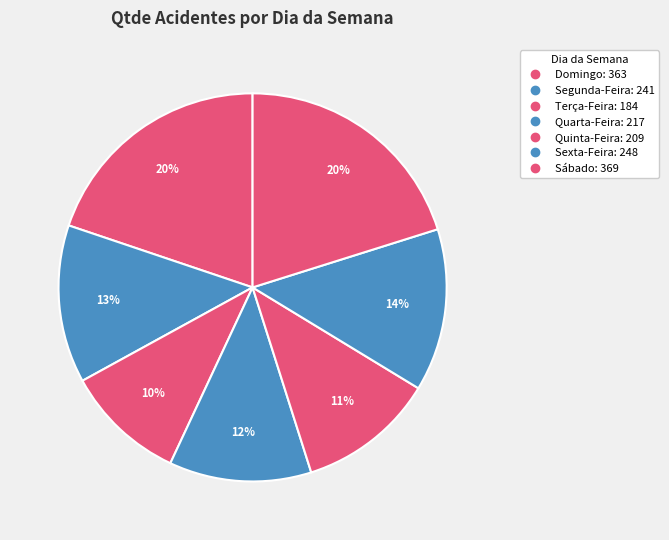

What portion of the pie excludes Terça-Feira?

90.0%